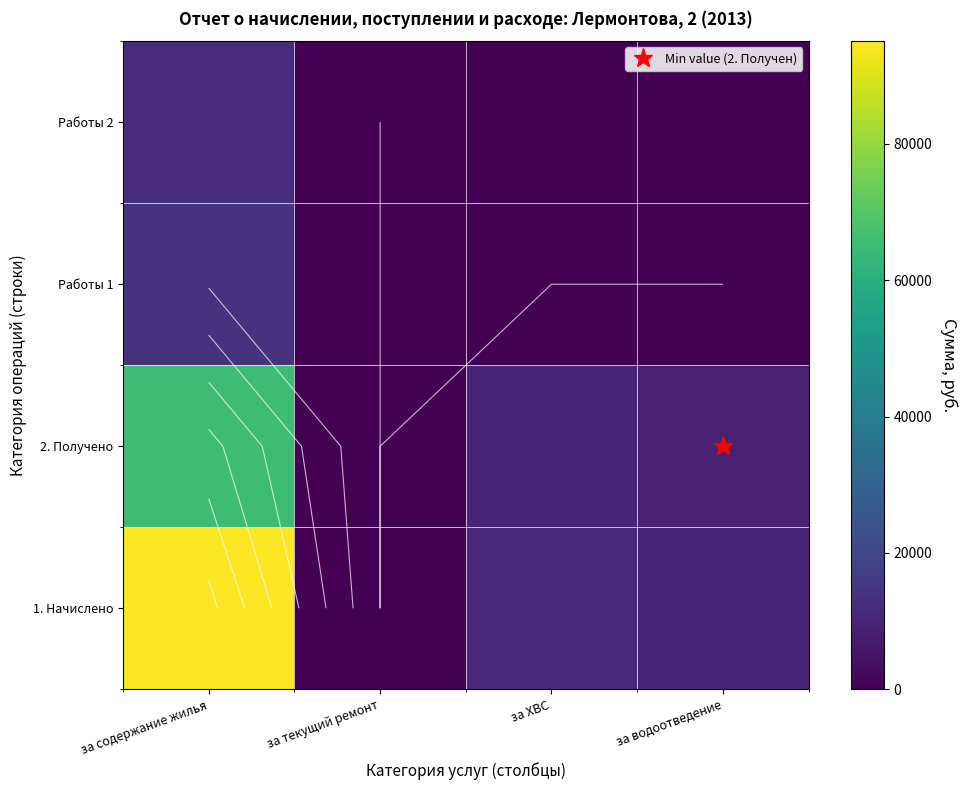

Read the 2. Получено value at за содержание жилья.

65413.8